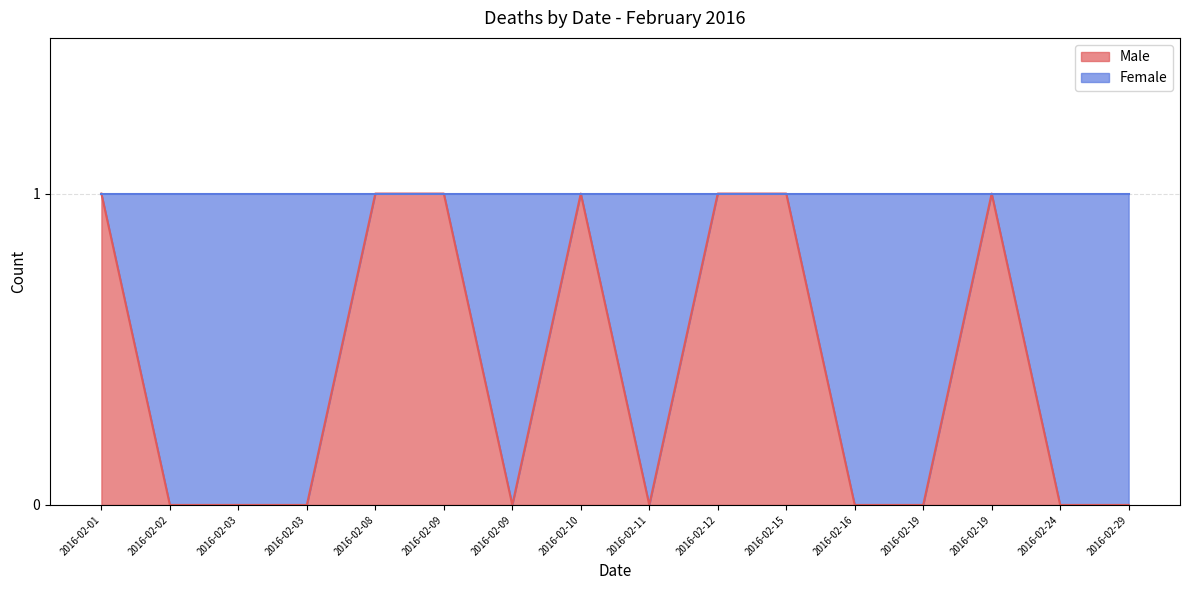

Where is the data nearest to the value 0?

2016-02-02